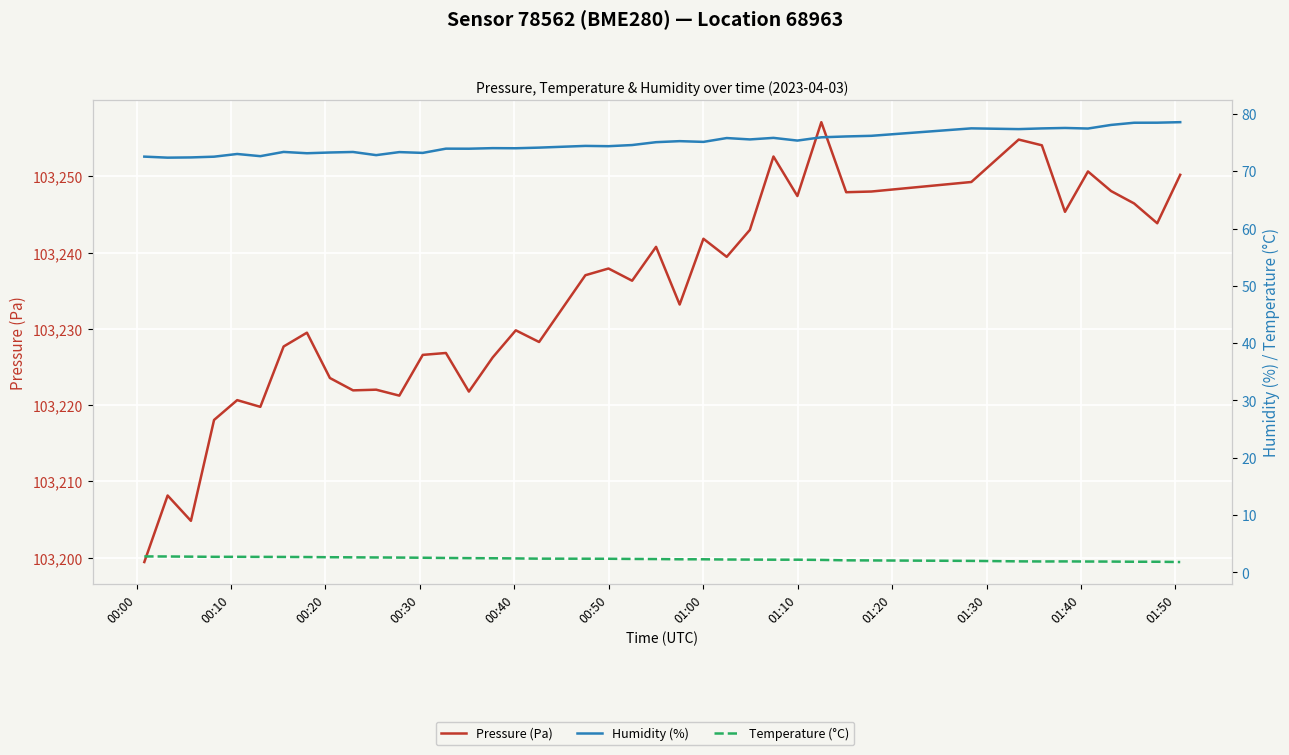

What is the label of the 9th point from the left?

01:20